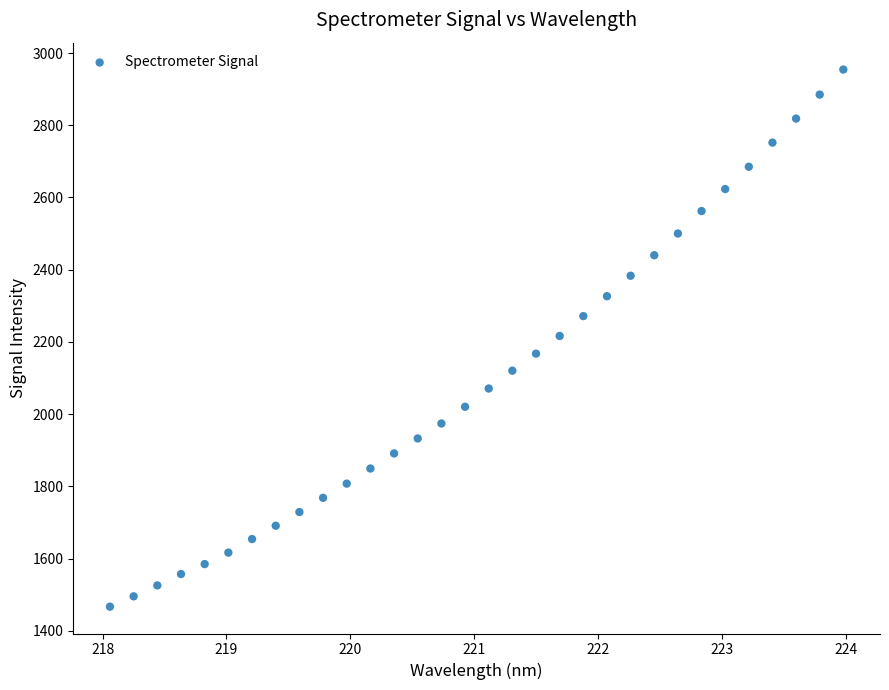

What is the range of Y values (max minus min)?

1487.6